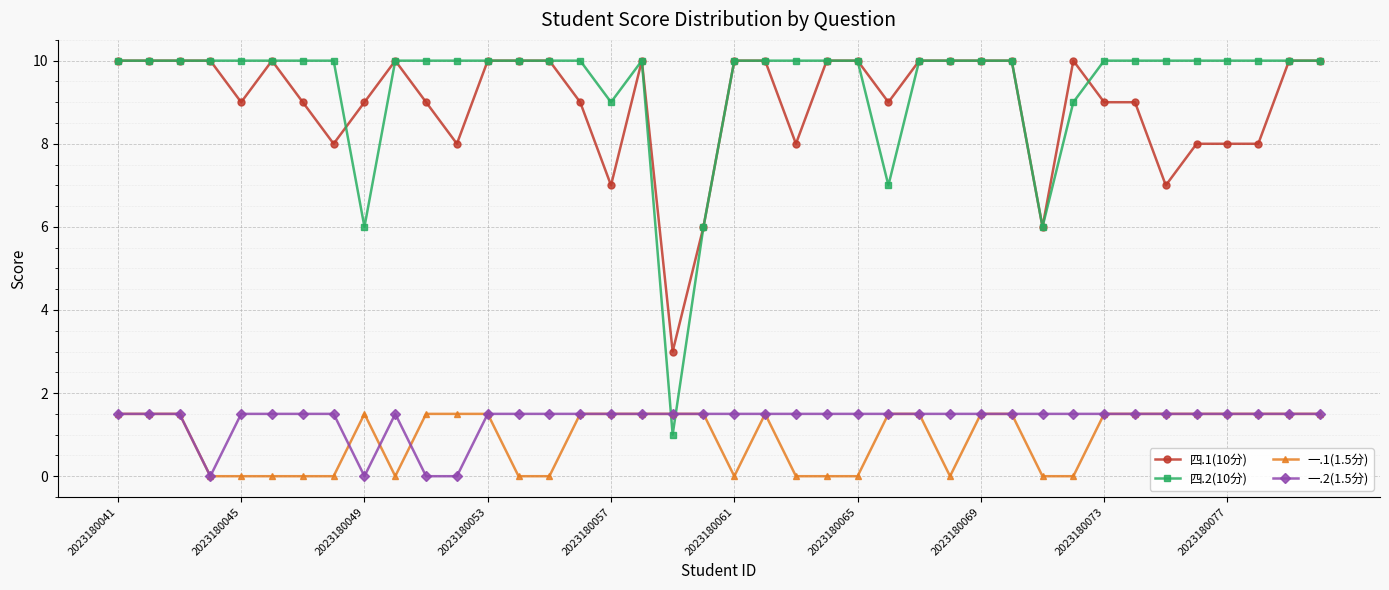

True or false: 四.1(10分) and 一.2(1.5分) intersect in this chart.

False